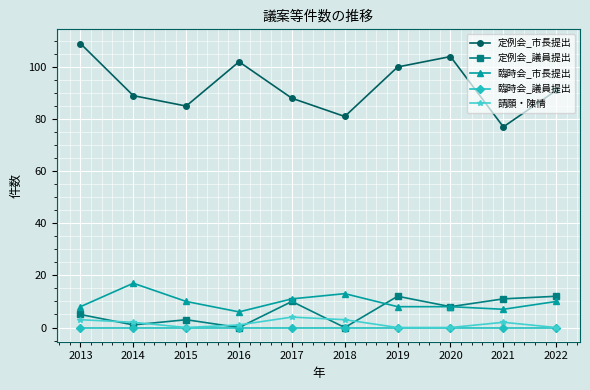

In 定例会_議員提出, how many points are lower than both neighbors (excluding endpoints)?

4